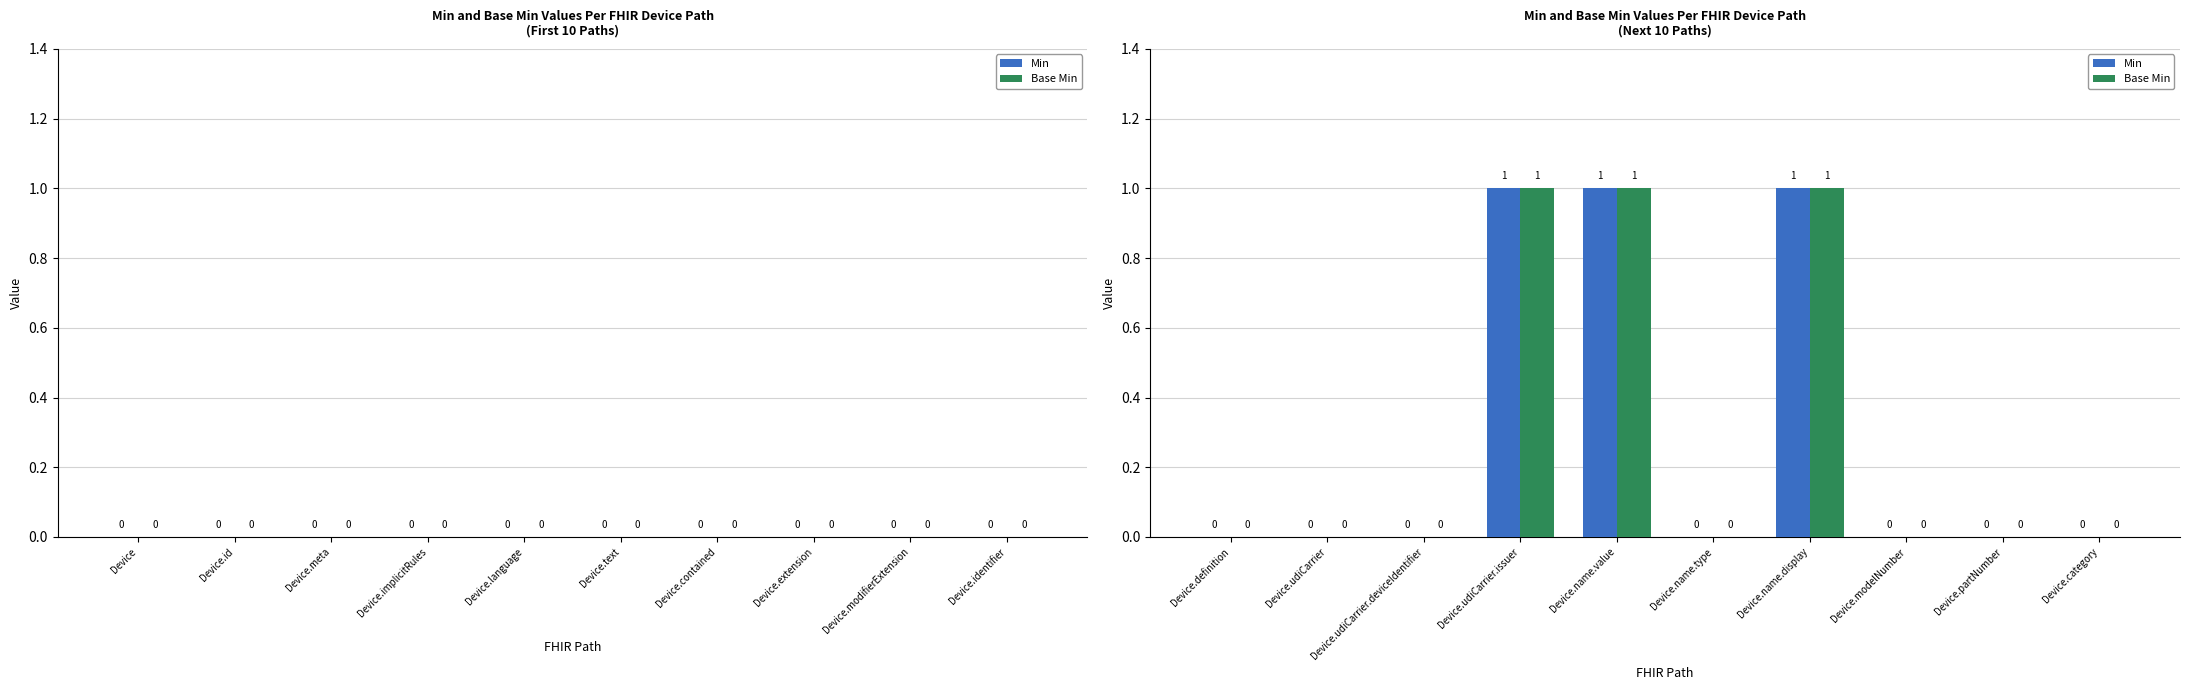

Is it true that Base Min equals 0 at Device.udiCarrier.deviceIdentifier?

True